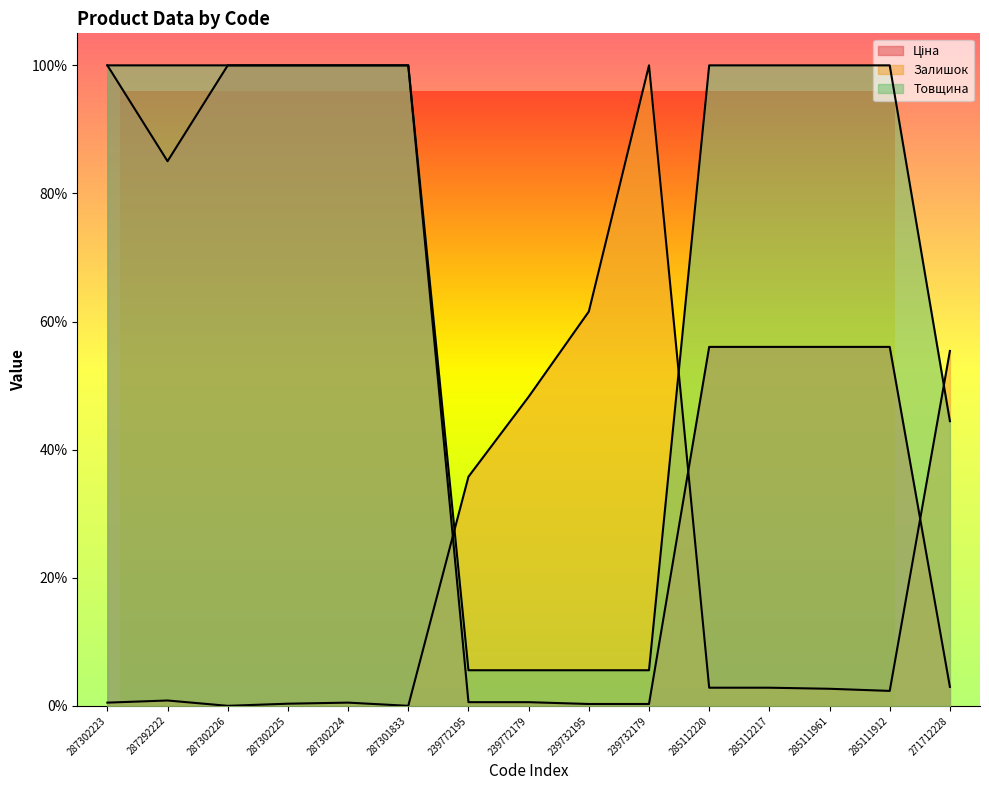

The Товщина series shows 0.2 at 271712228. True or false?

False